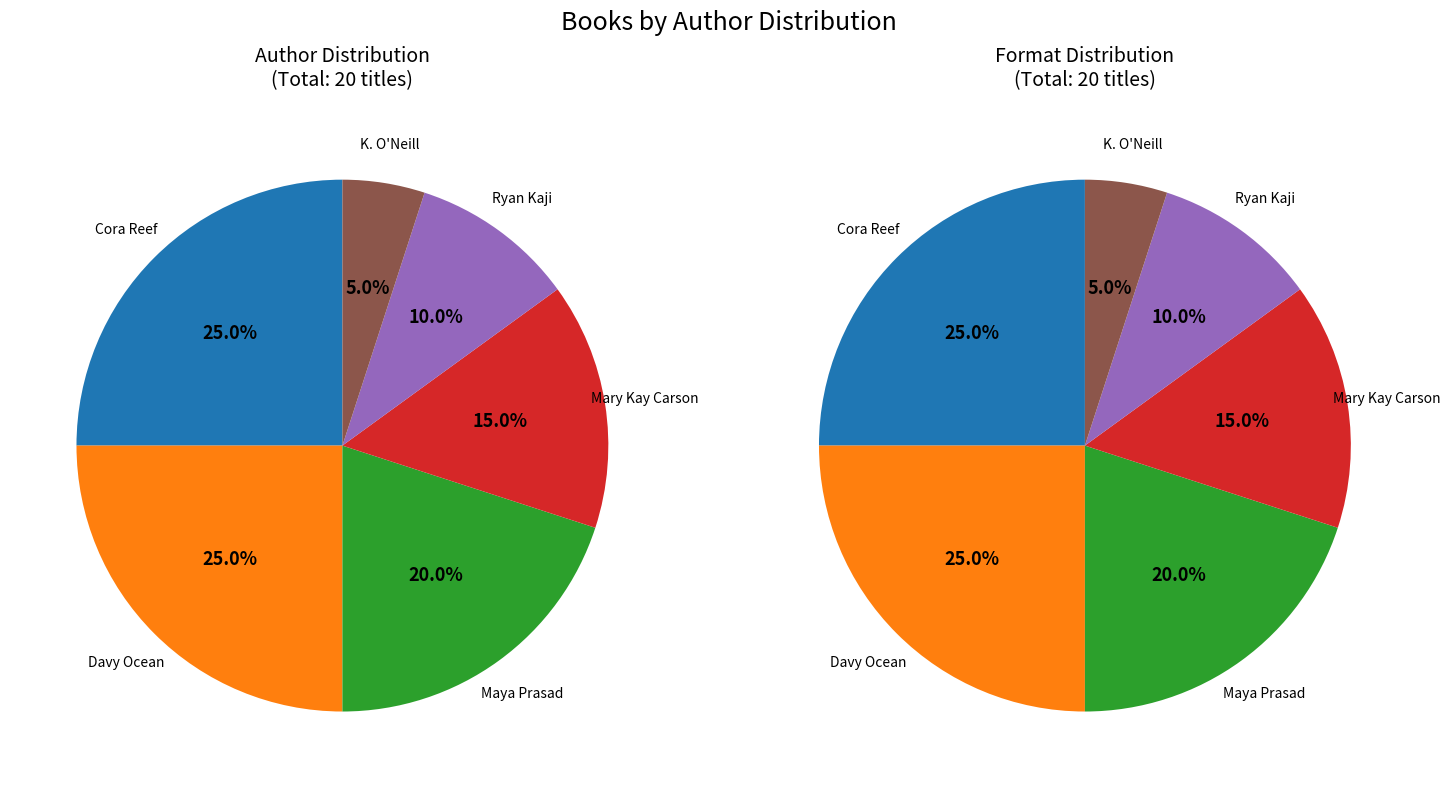

To the nearest percent, what percentage of the pie is Ryan Kaji (164265579)?

10%